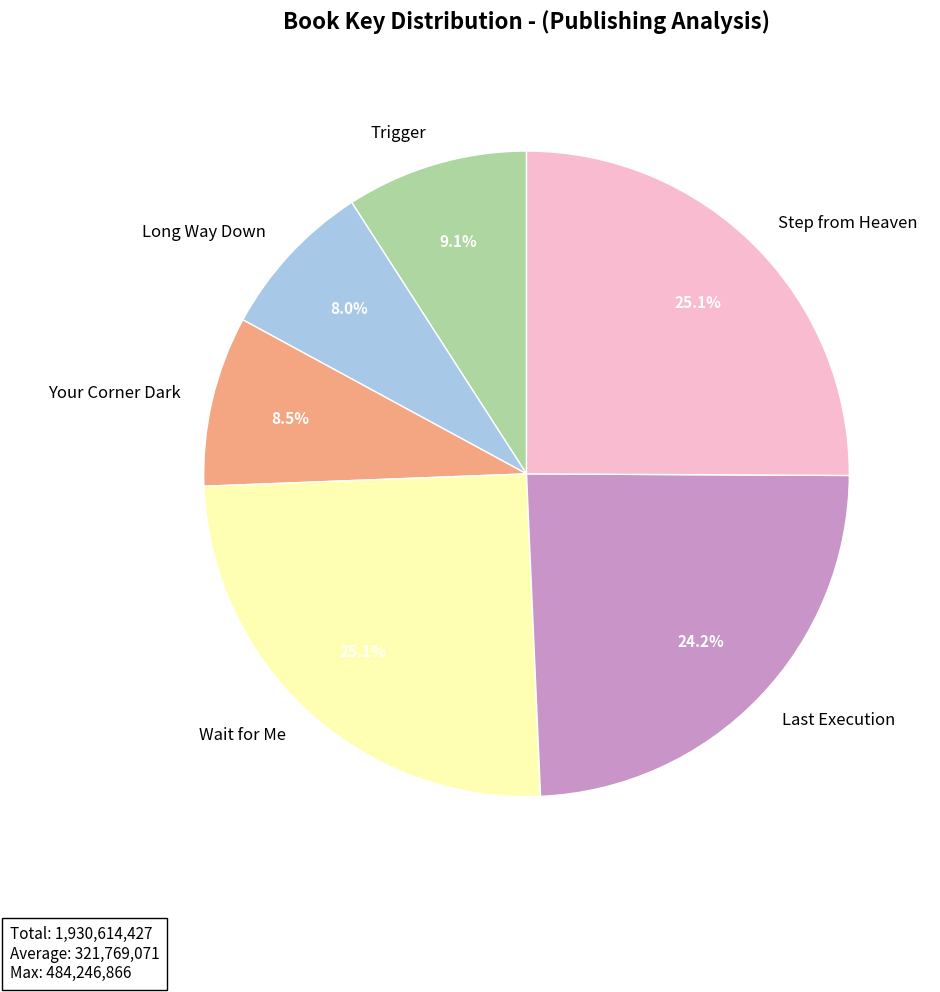

True or false: Trigger accounts for 21% of the total.

False